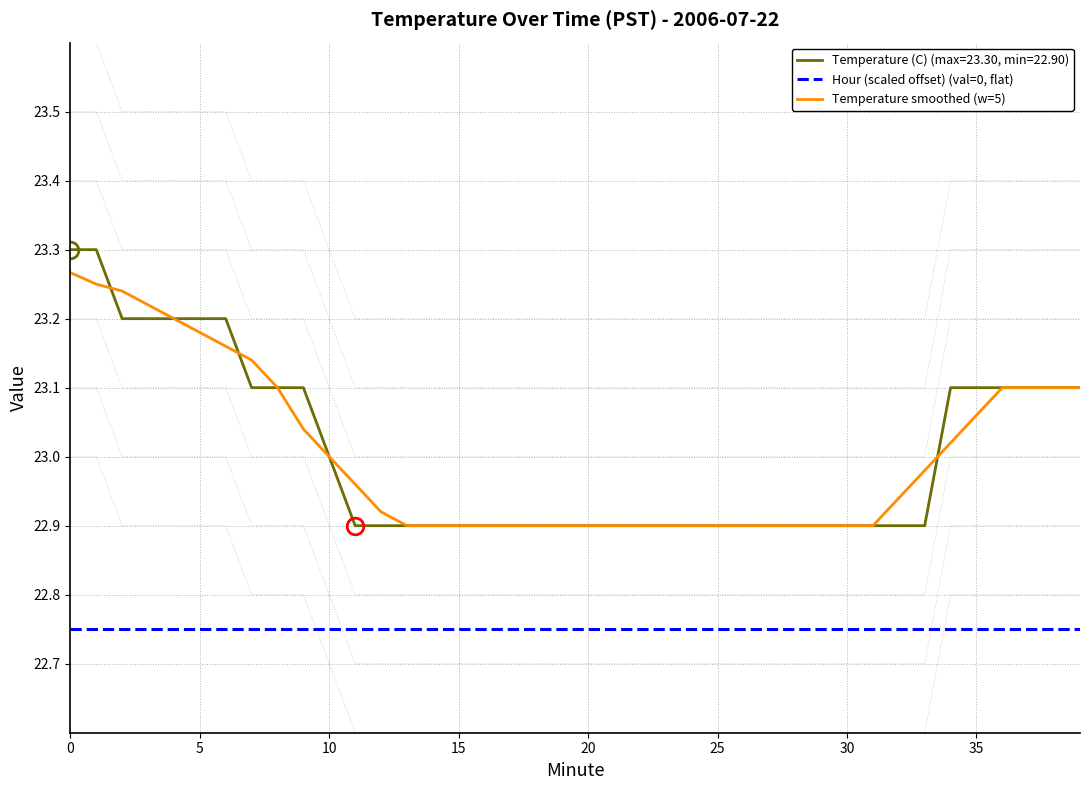

What is the sum of the Hour (scaled offset) (val=0, flat) values at 21 and 28?

45.5